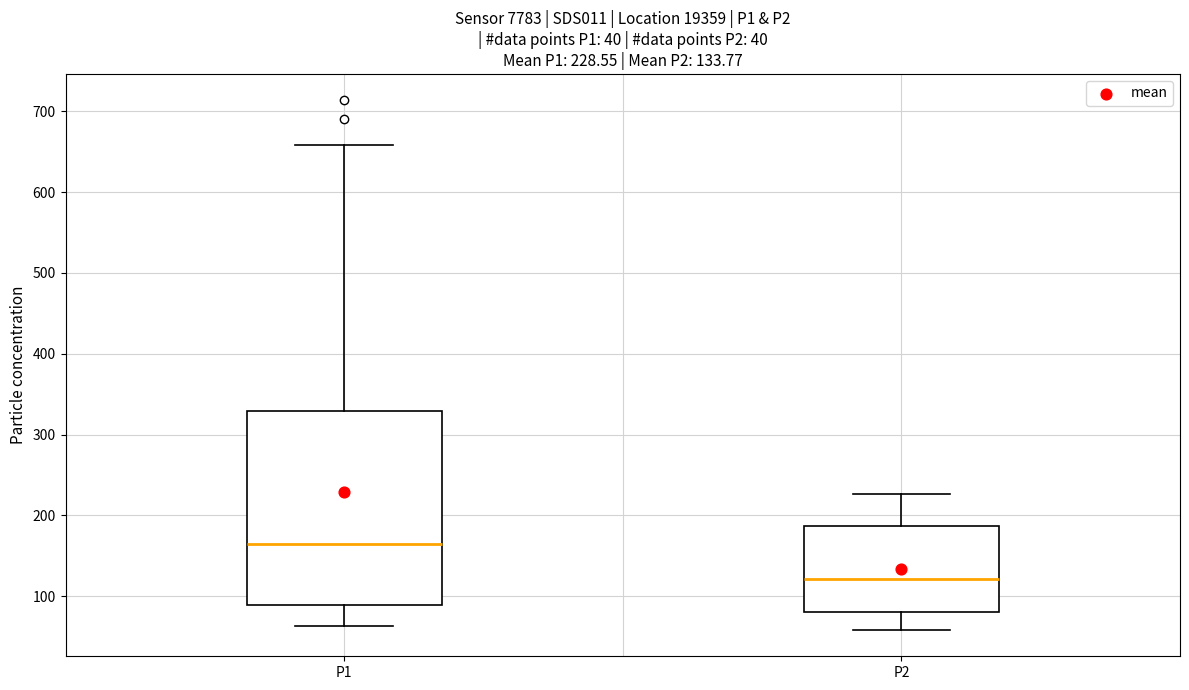

Which box is the tallest, from its lower edge to its upper edge?

P1